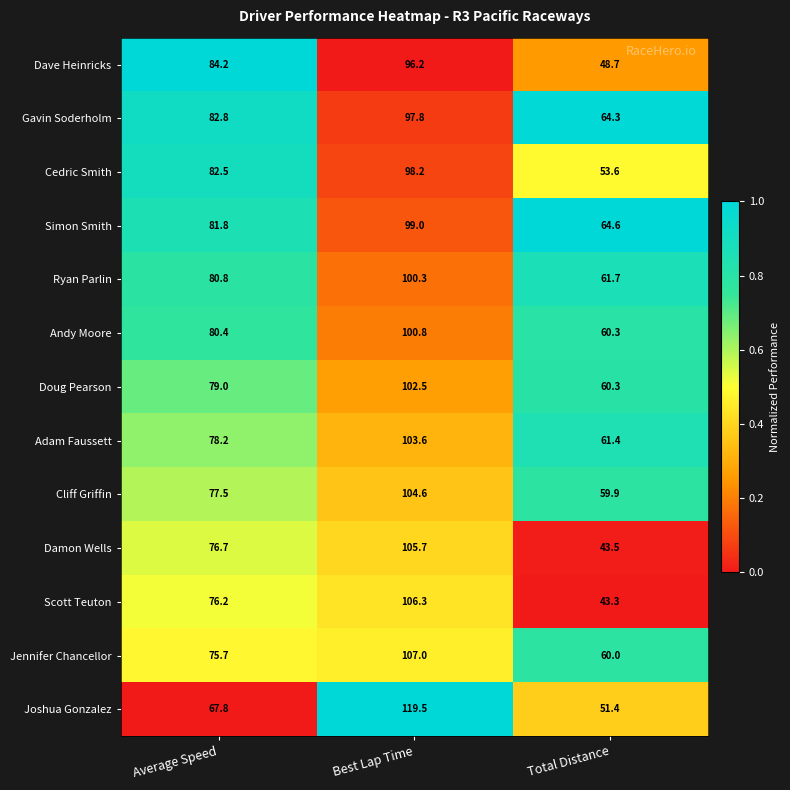

Rank the categories by Simon Smith value from lowest to highest.

Total Distance, Average Speed, Best Lap Time